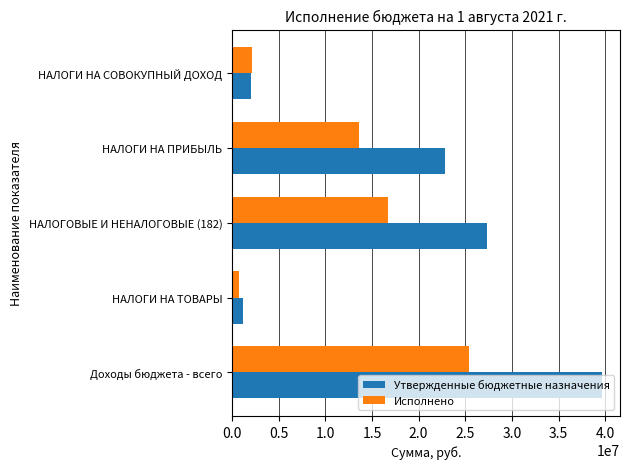

Which series has the widest spread of values?

Утвержденные бюджетные назначения